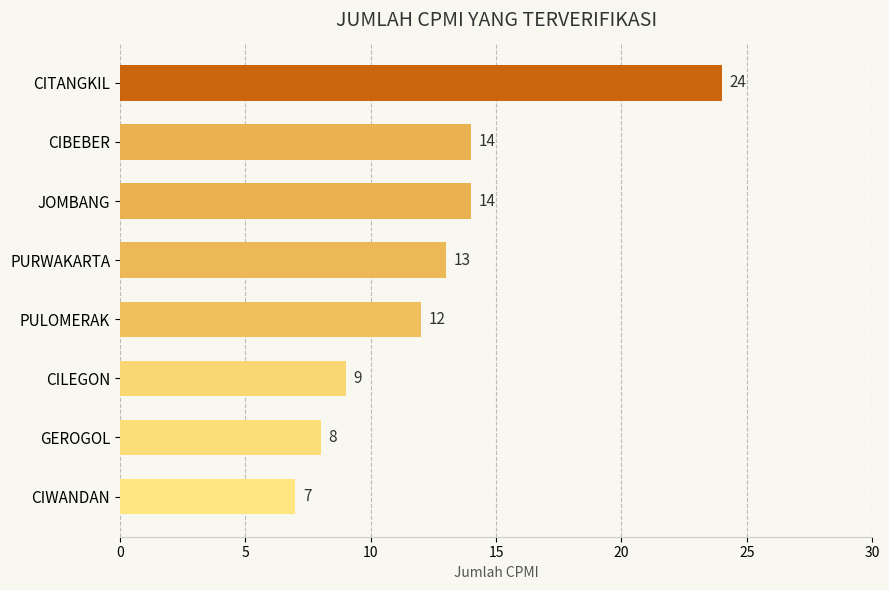

What is the ratio of the value at JOMBANG to the value at PURWAKARTA?

1.1